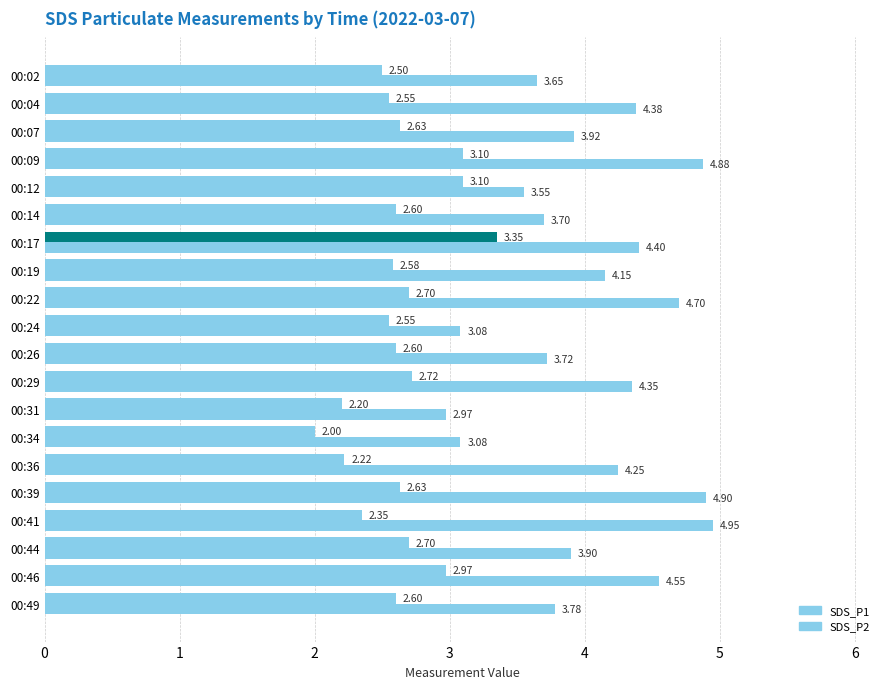

Does the chart contain any negative values?

No